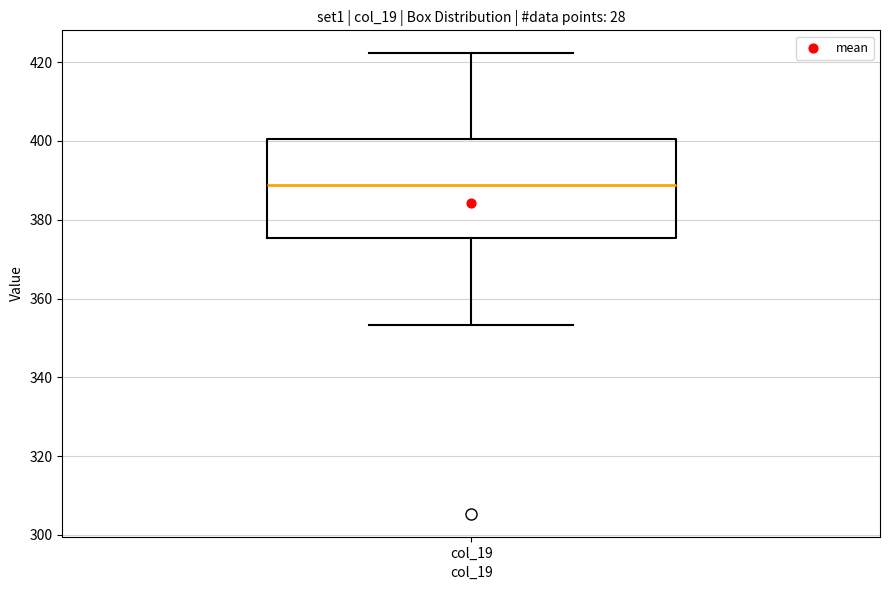

Read this box plot against the y-axis: the position of the median line, the range covered by the box, and the ends of both whiskers. The values are not printed on the chart, so give them approximately, as read against the axis.

median 388, box 376 to 400, whiskers 354 to 422